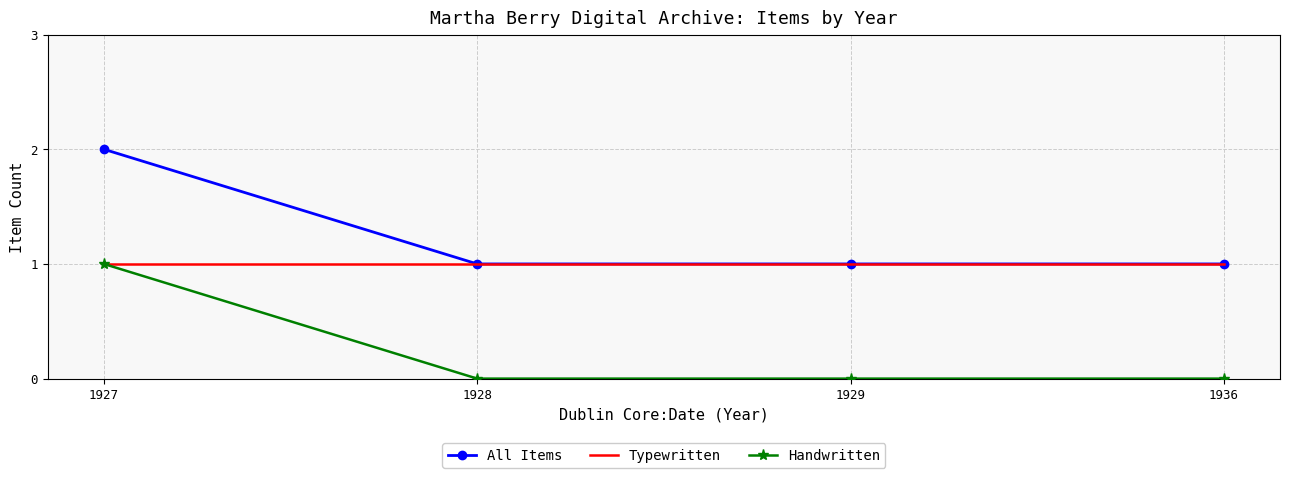

True or false: Typewritten has more than 2 interior local peaks.

False